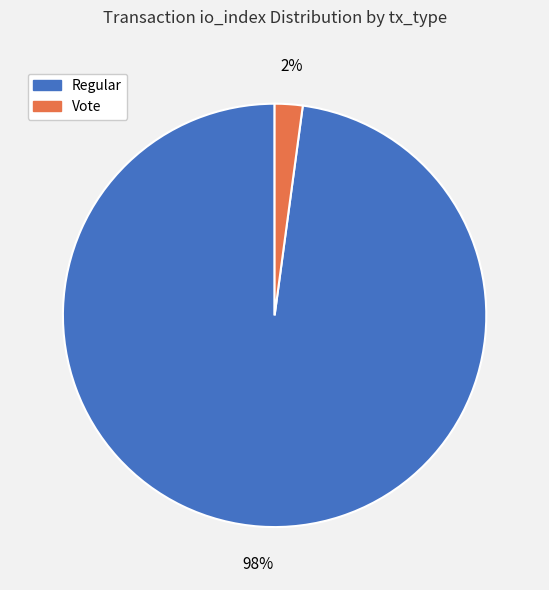

To the nearest percent, what is the average slice percentage?

50%